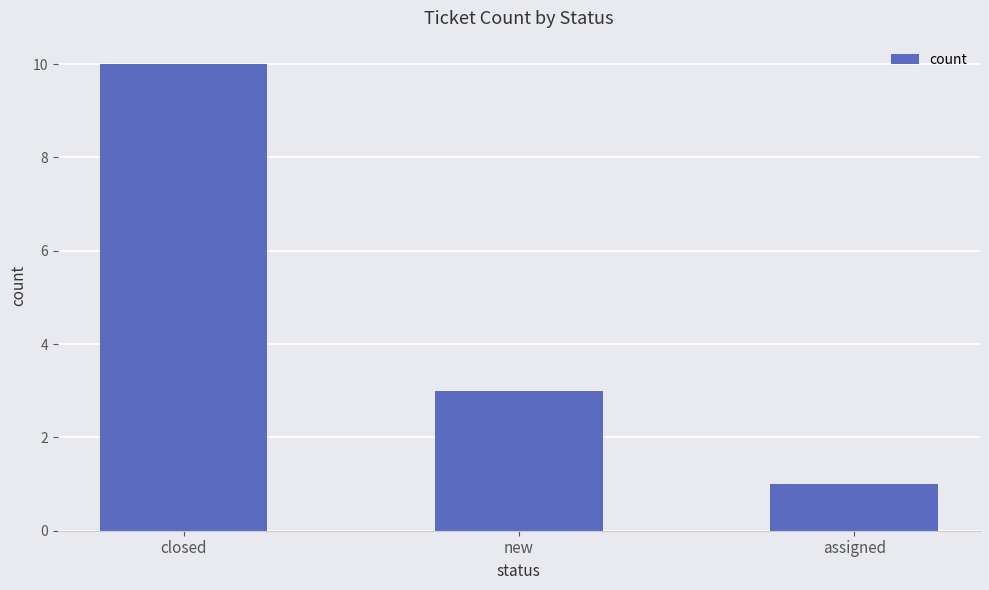

Reading right to left, what are all the values shown in this chart?

assigned=1	new=3	closed=10